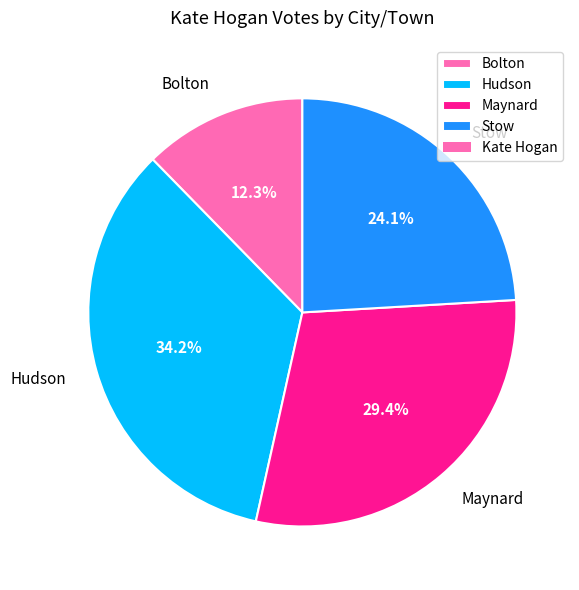

What is the ratio of the value at Stow to the value at Hudson?

0.7